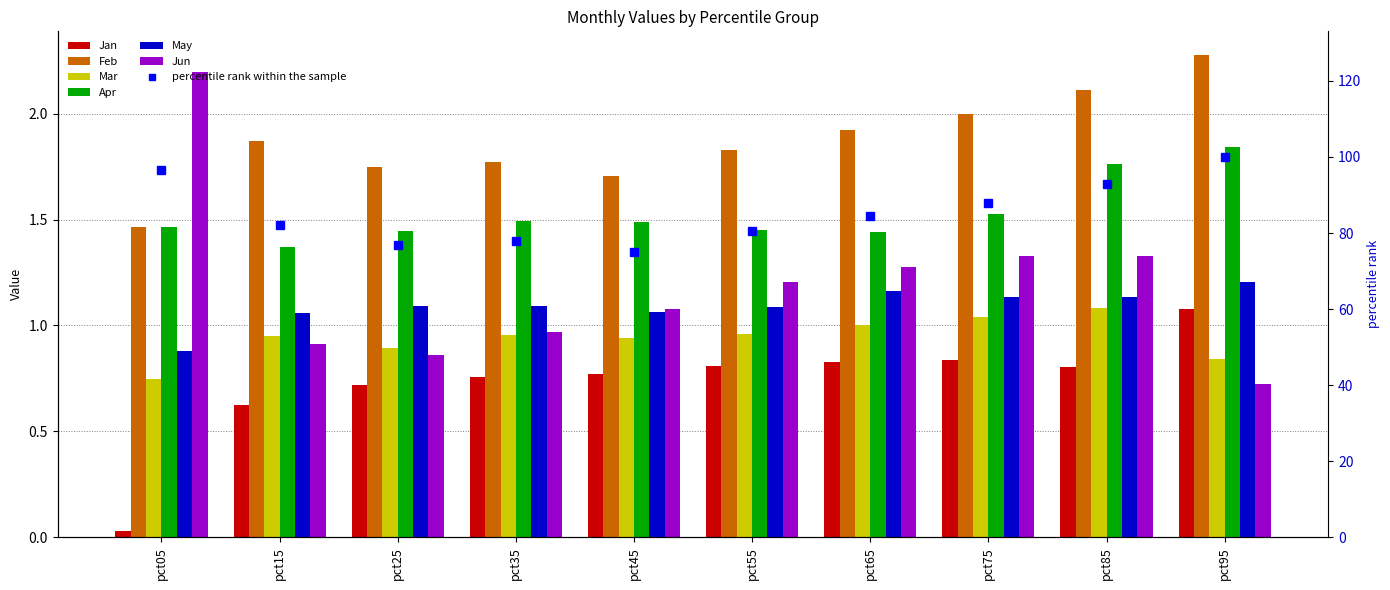

Which series has the widest spread of values?

Jun